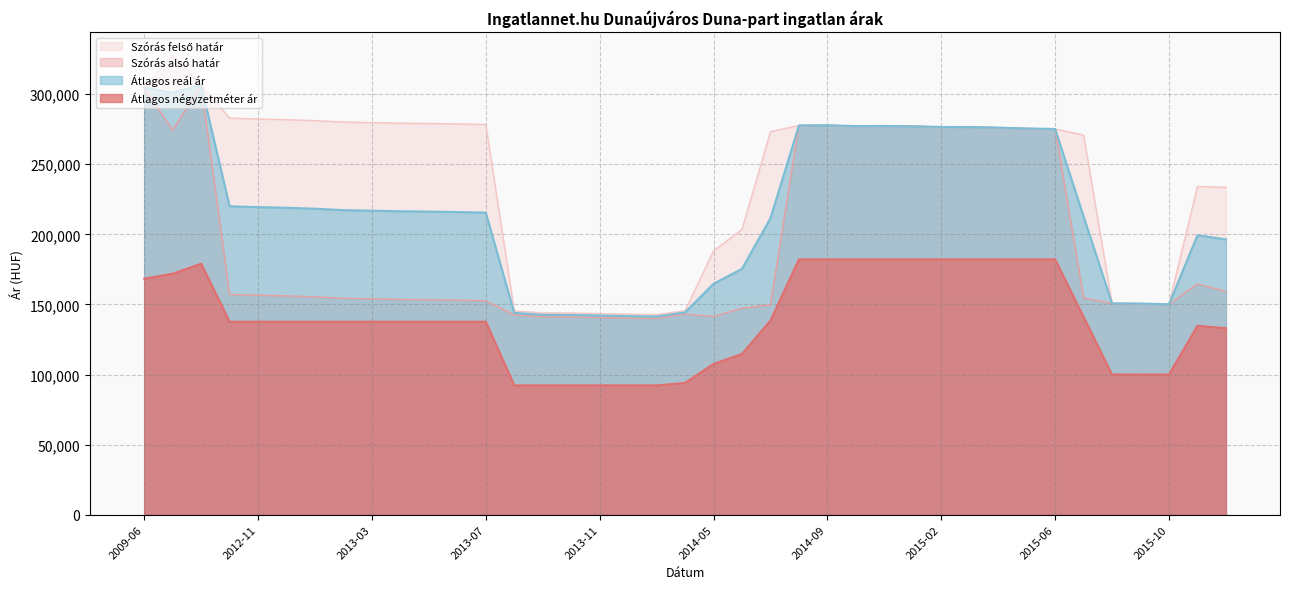

How many interior local valleys does the Szórás alsó határ series have?

5